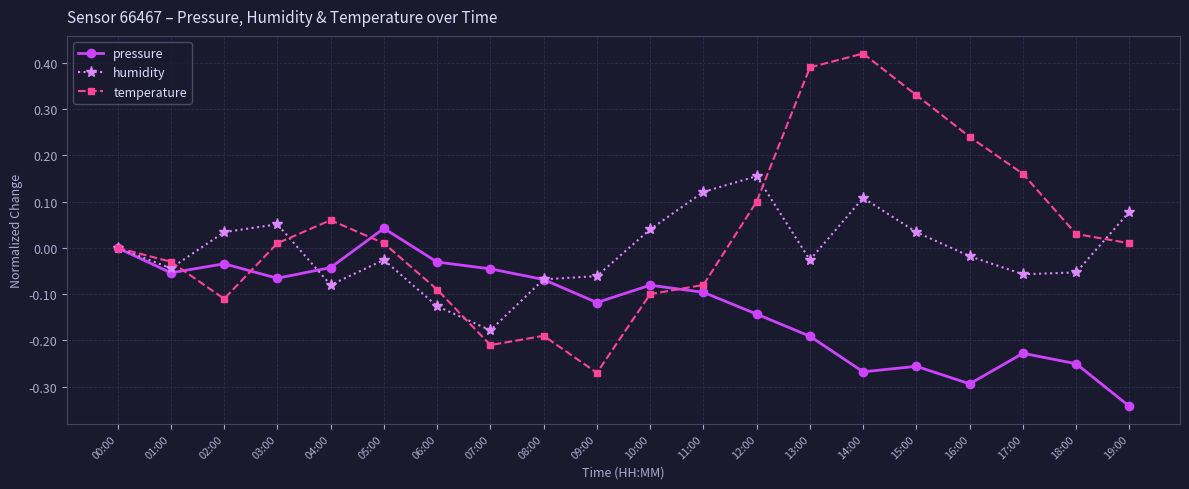

Which category has the highest value in the temperature series?

14:00